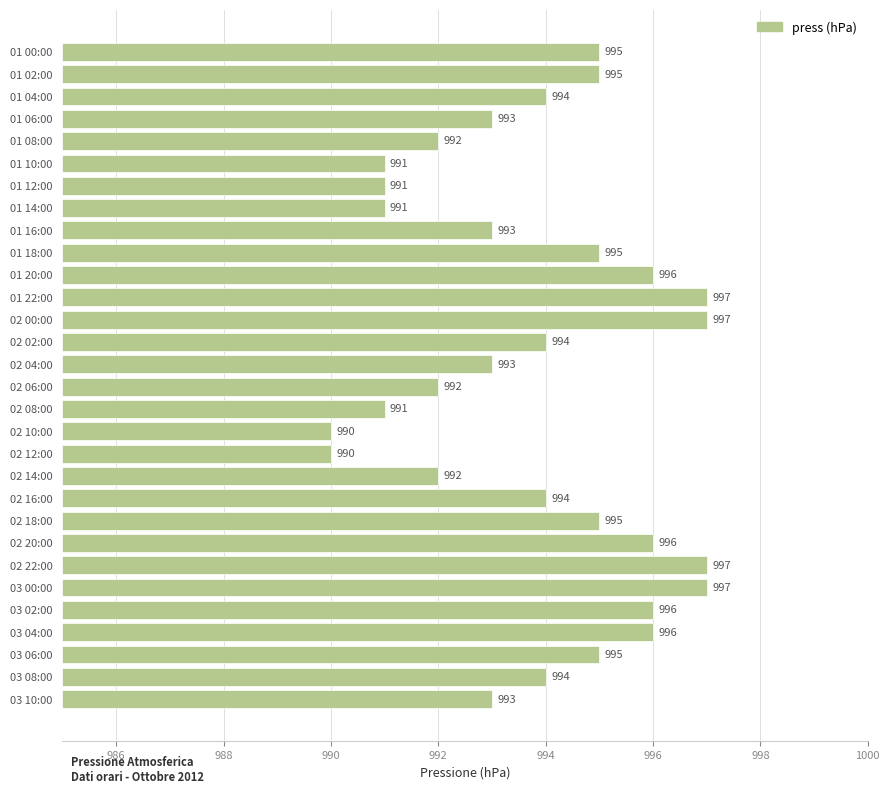

How many bars are there in total?

30